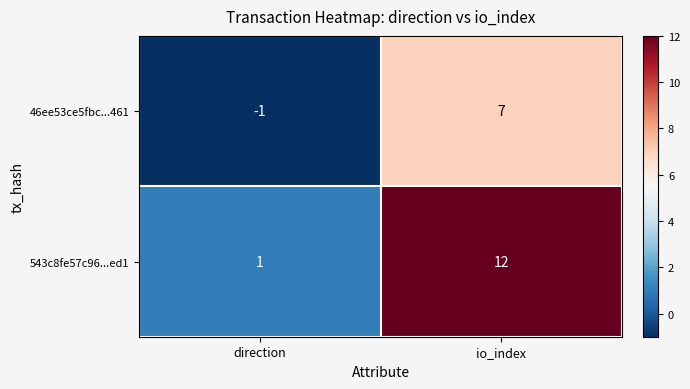

Which series changed the most between direction and io_index?

543c8fe57c96...ed1